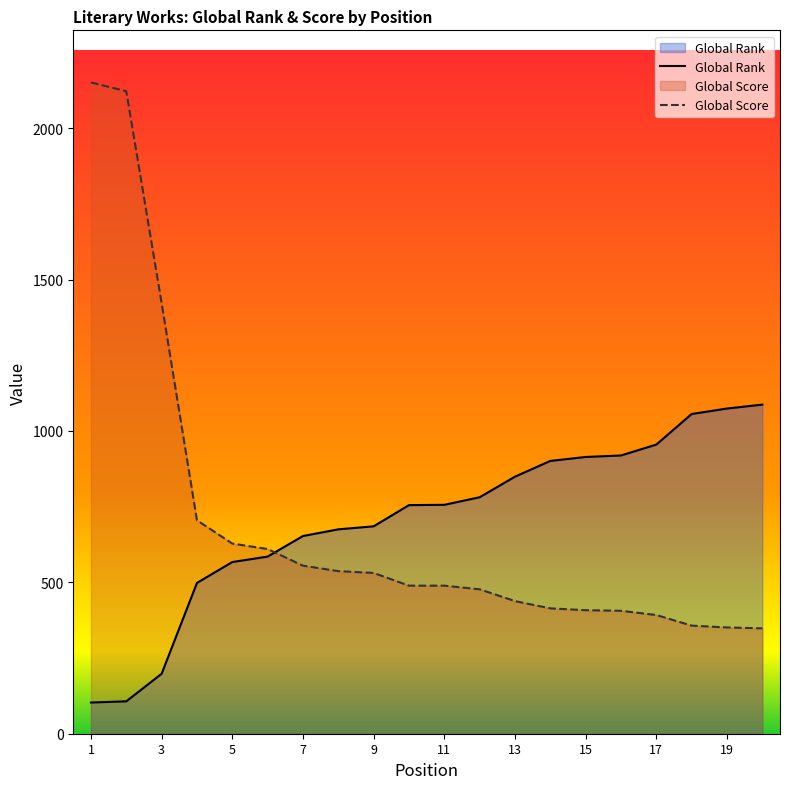

How many lines are shown in the chart?

2